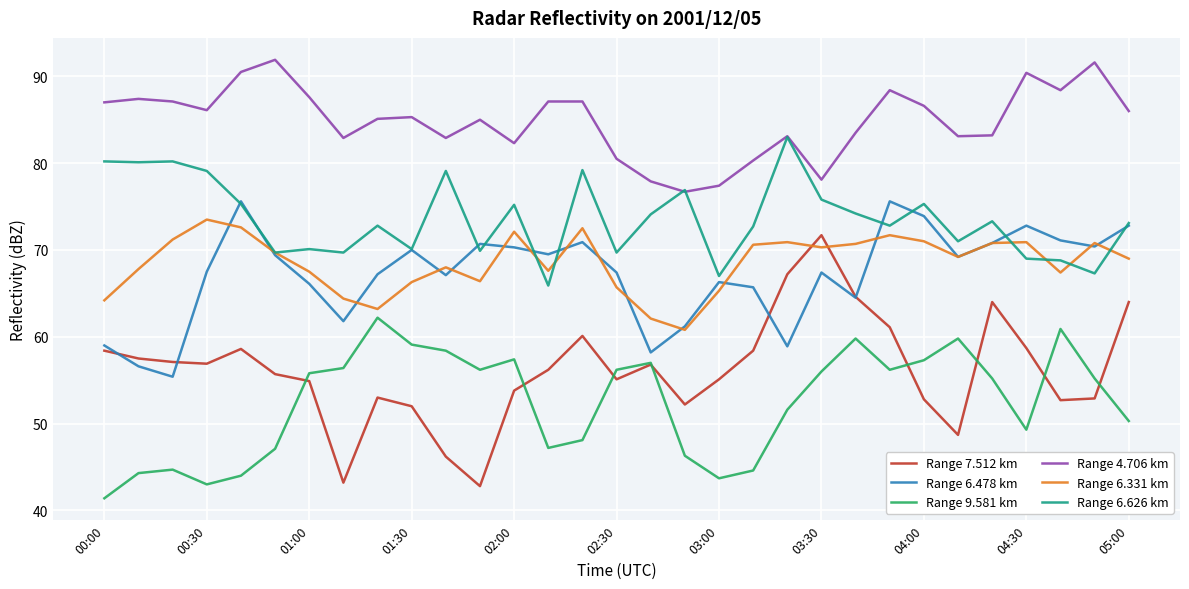

Which series has the largest range (max minus min)?

Range 7.512 km